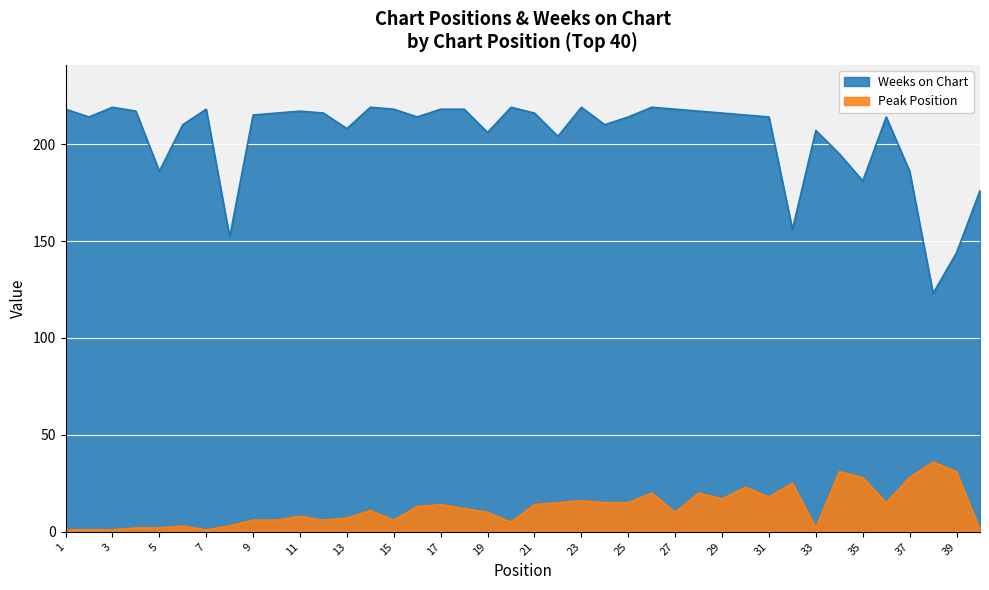

Where is Weeks on Chart nearest to the value 171?

40